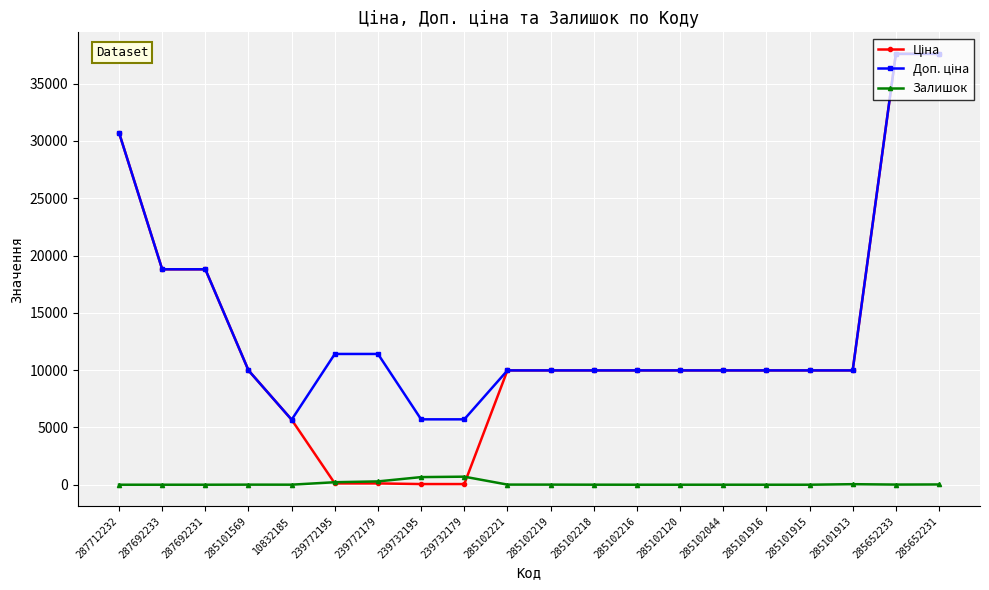

What is the label of the 3rd point from the left?

287692231